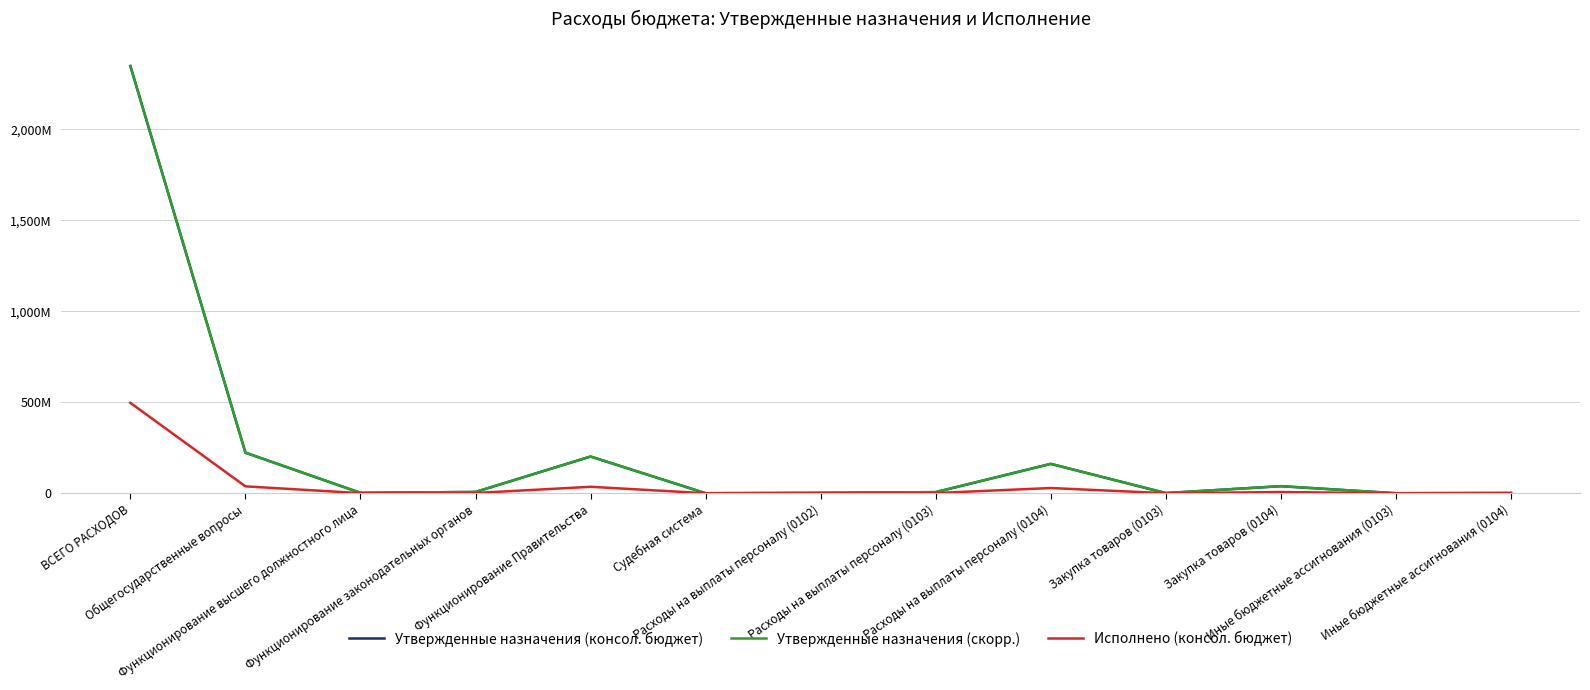

Where is the first local maximum for Утвержденные назначения (консол. бюджет)?

Функционирование Правительства